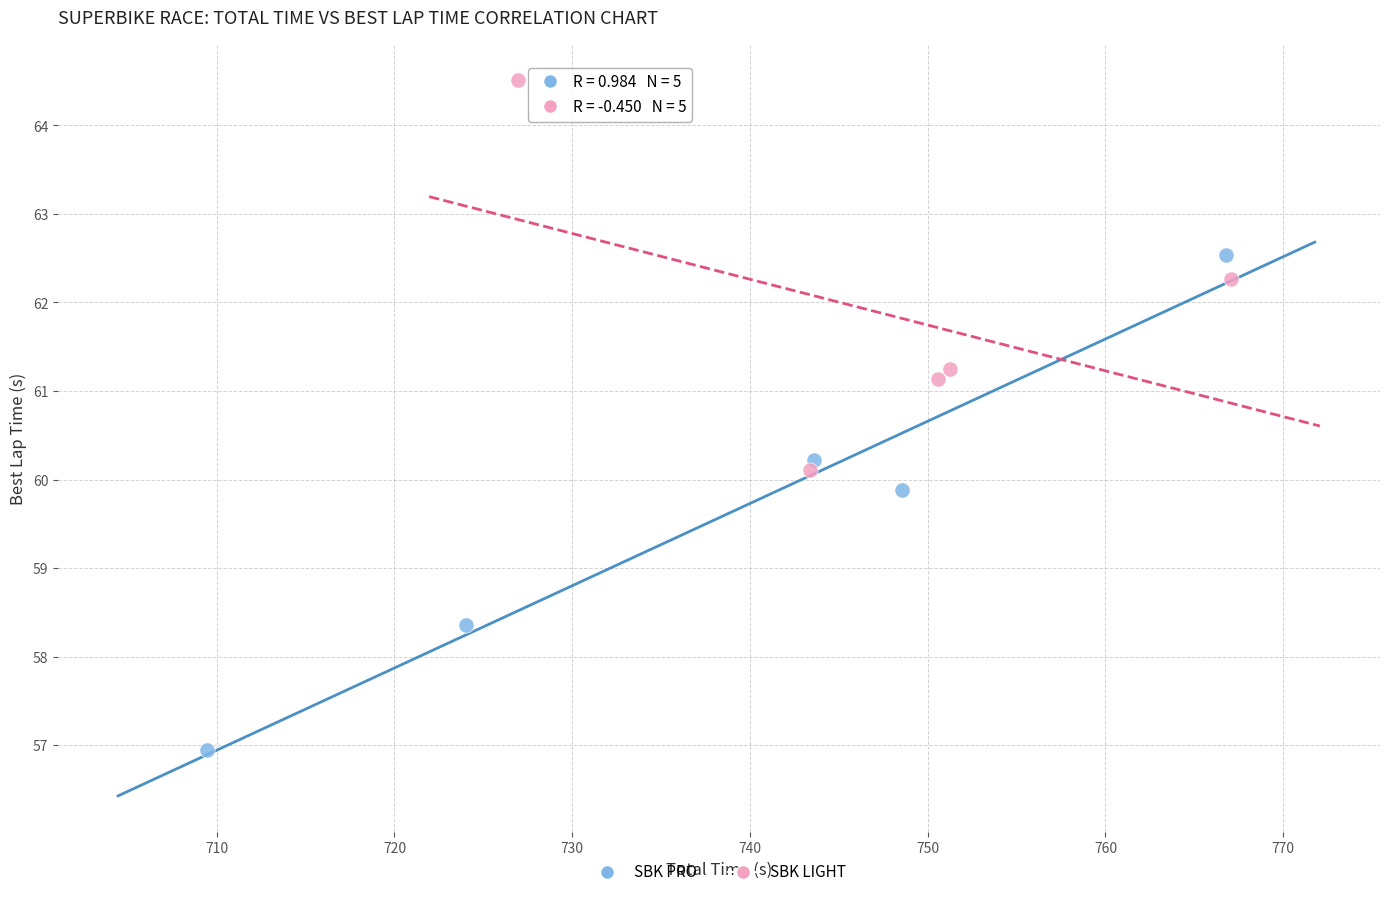

Which series reaches the maximum Y coordinate?

SBK LIGHT